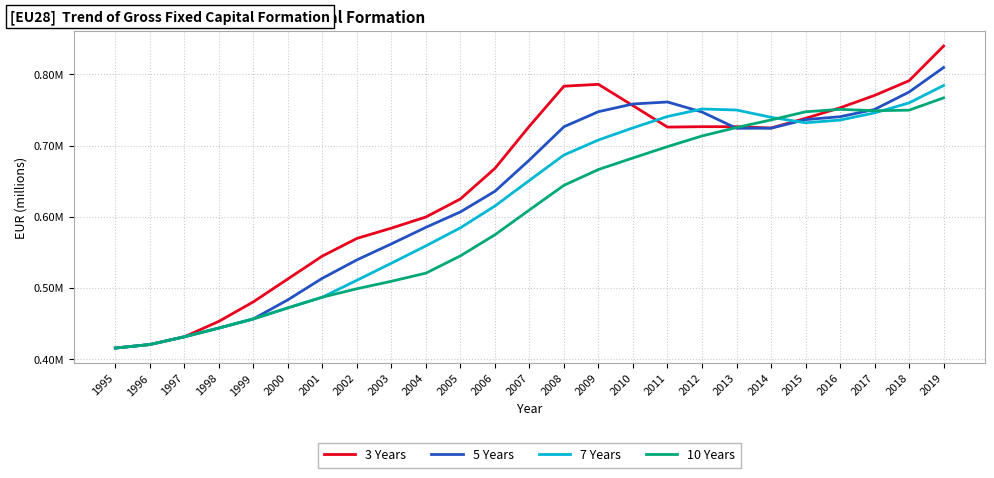

Reading right to left, what are all the values shown in this chart?

3 Years: 839601.2	790926.3	770357.5	752940.5	738201.0	724561.5	726449.8	726469.8	725882.9	755961.2	785888.0	783283.1	727266.5	667975.2	625080.5	599755.9	584130.9	569704.7	544969.8	512874.4	480694.6	453317.0	431670.6	420818.2	415862.1
5 Years: 809477.9	775077.2	750660.8	740454.0	736391.3	724328.2	724219.5	747047.4	761124.1	758319.5	747525.4	726379.5	679791.0	635846.2	606888.2	585254.0	562042.9	539564.6	513817.2	483554.6	456744.1	443953.3	431670.6	420818.2	415862.1
7 Years: 784231.6	759833.5	745808.2	735746.7	731957.8	739638.4	749867.0	751278.7	740797.7	724806.5	707826.1	686743.2	651164.9	615176.1	584609.0	559282.6	534913.0	510996.1	487246.1	472272.5	456744.1	443953.3	431670.6	420818.2	415862.1
10 Years: 766903.0	749648.3	748854.1	750789.1	747355.4	735926.8	725299.5	713419.2	698485.2	682603.8	666389.7	644211.2	609677.8	574831.7	545221.4	520999.0	509558.6	499104.3	487246.1	472272.5	456744.1	443953.3	431670.6	420818.2	415862.1